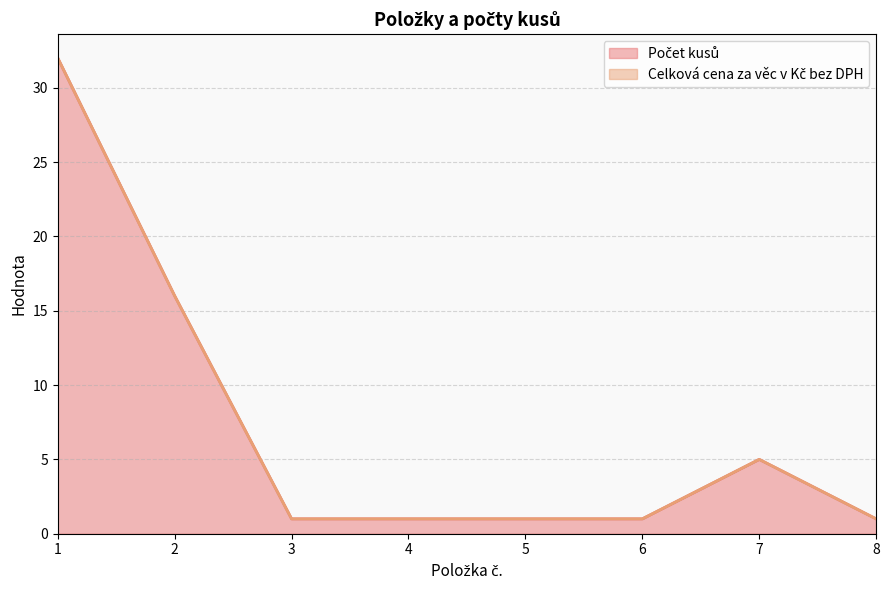

What is the sum of all values?

58